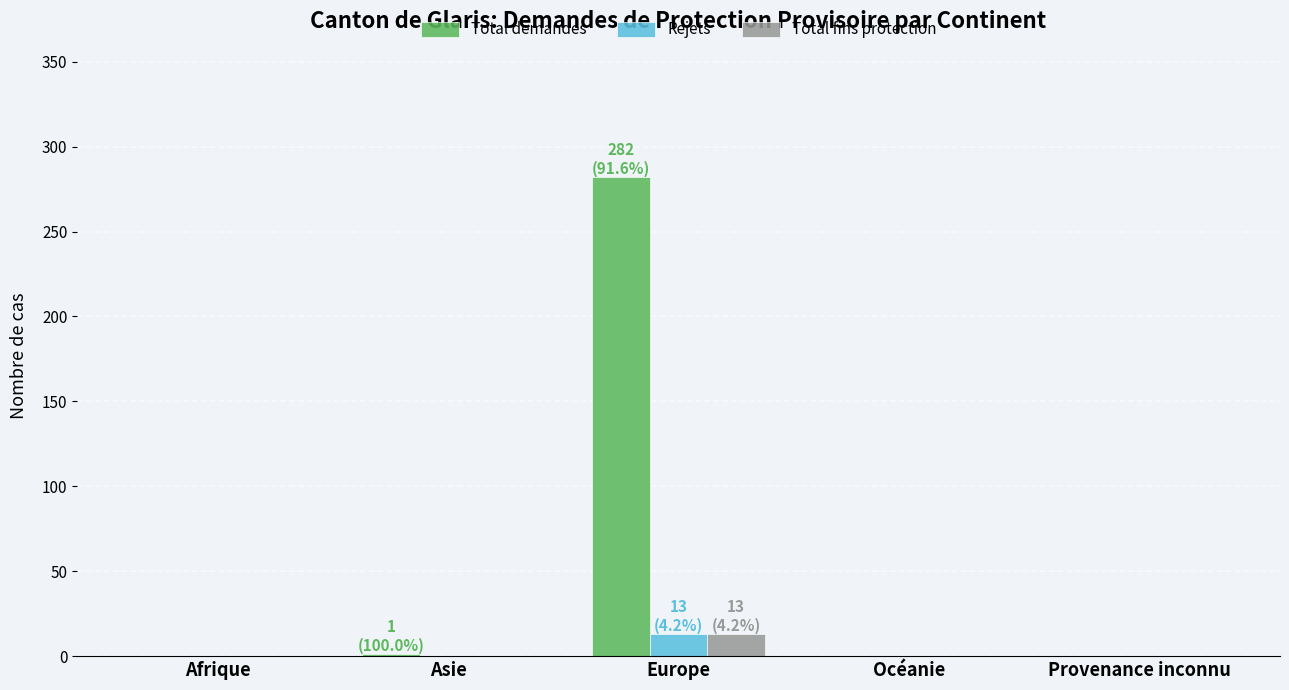

What is the sum of all Total fins protection values?

13